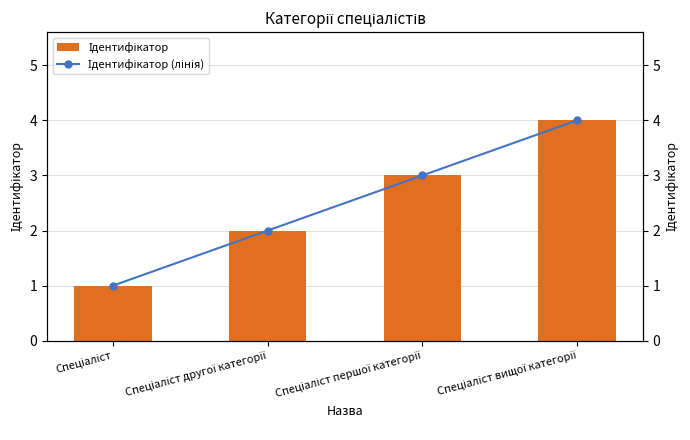

At which category does the chart reach its minimum across all series?

Спеціаліст